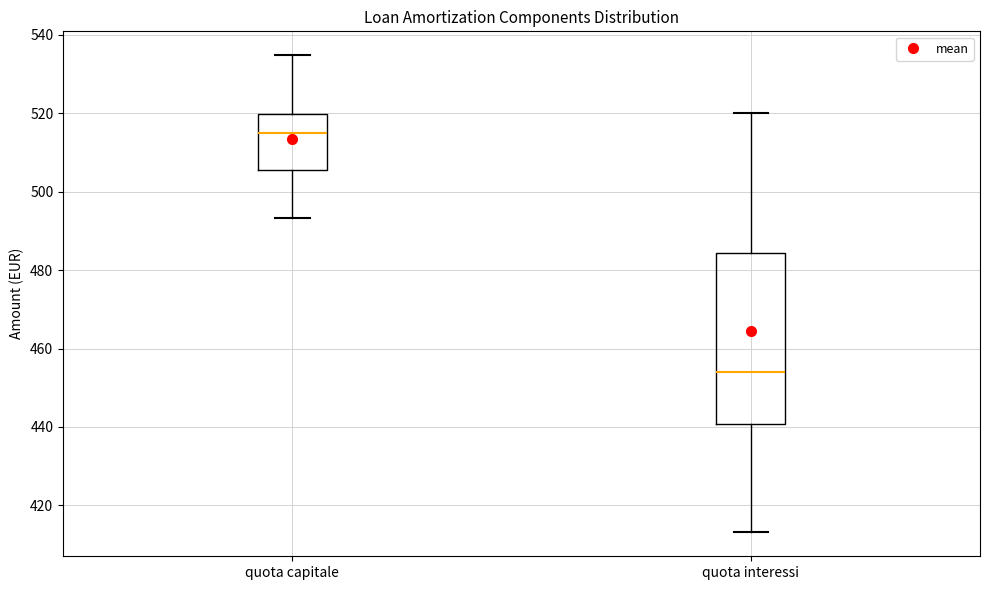

Reading left to right, transcribe this box plot: for each box, give where its median line is, the range the box spans, and where its two whiskers end, as read against the y-axis. The values are not printed on the chart, so give them approximately, as read against the axis.

quota capitale: median 514, box 506 to 520, whiskers 494 to 534
quota interessi: median 454, box 440 to 484, whiskers 414 to 520